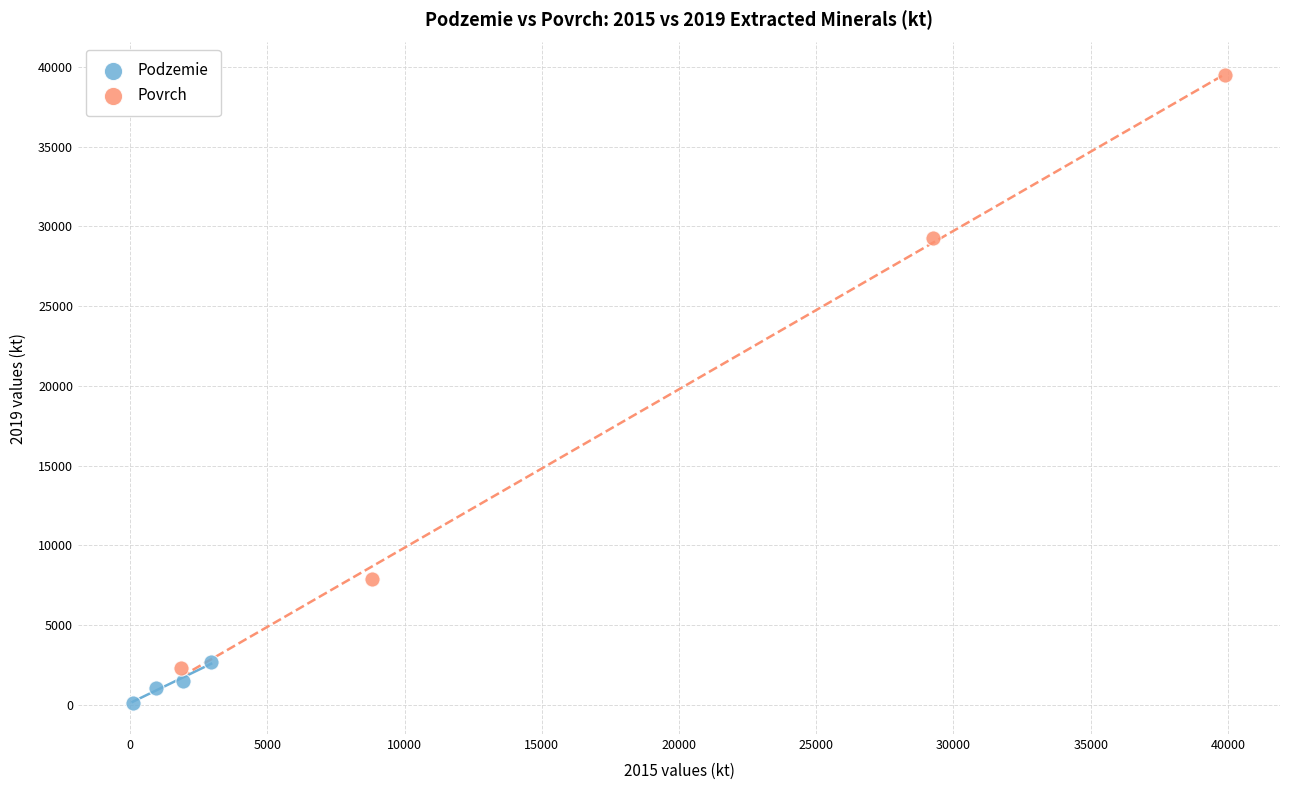

Which series reaches the minimum Y coordinate?

Podzemie